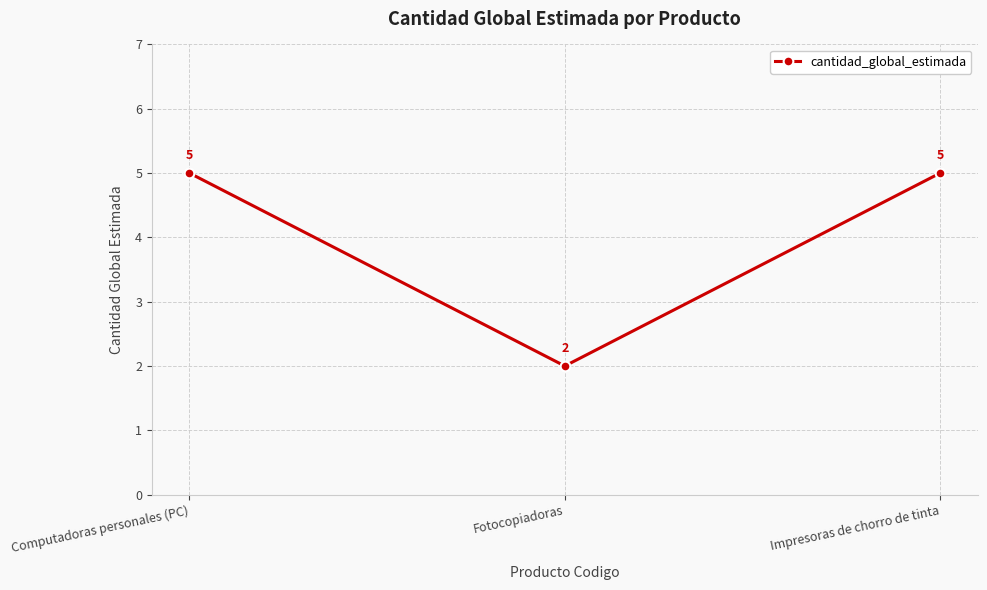

What is the label of the 3rd point from the right?

Computadoras personales (PC)